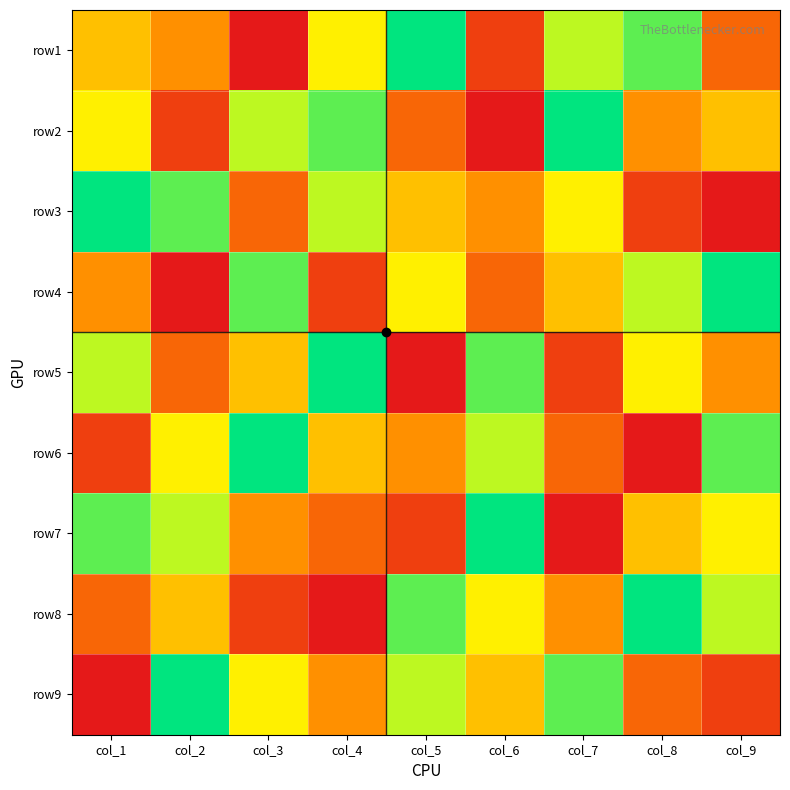

What is the difference between the highest and lowest values at col_5?

8